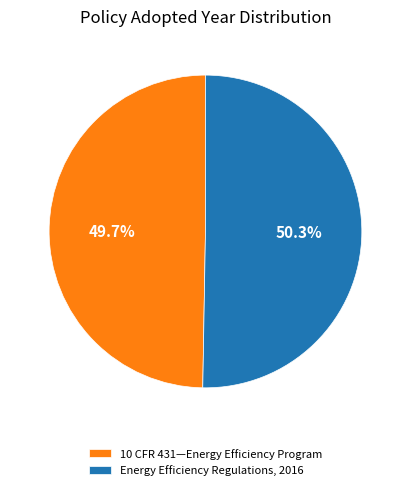

Which slice is the largest?

Energy Efficiency Regulations, 2016